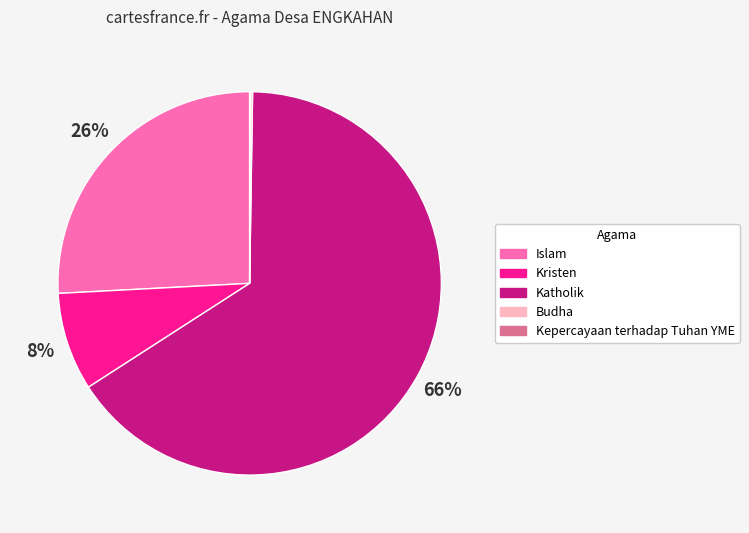

What is the largest slice in the pie chart?

Katholik